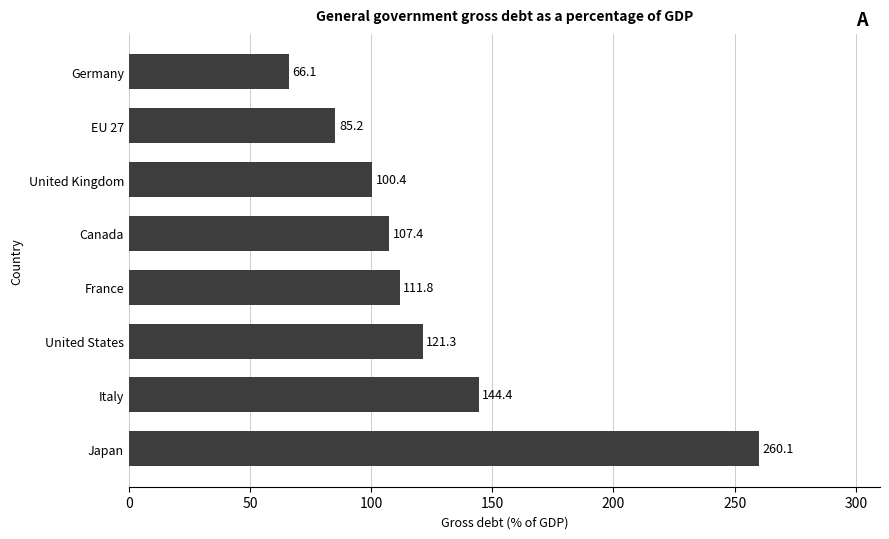

Reading bottom to top, extract all data points from this chart.

260.1	144.4	121.3	111.8	107.4	100.4	85.2	66.1